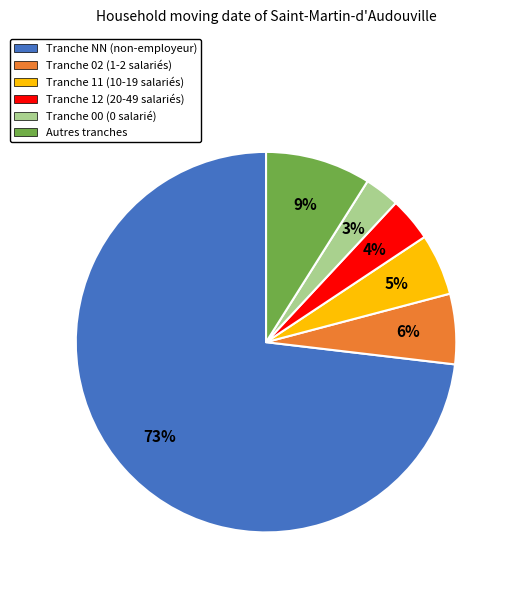

Combined, do Tranche 12 (20-49 salariés) and Tranche NN (non-employeur) account for over 50%?

Yes